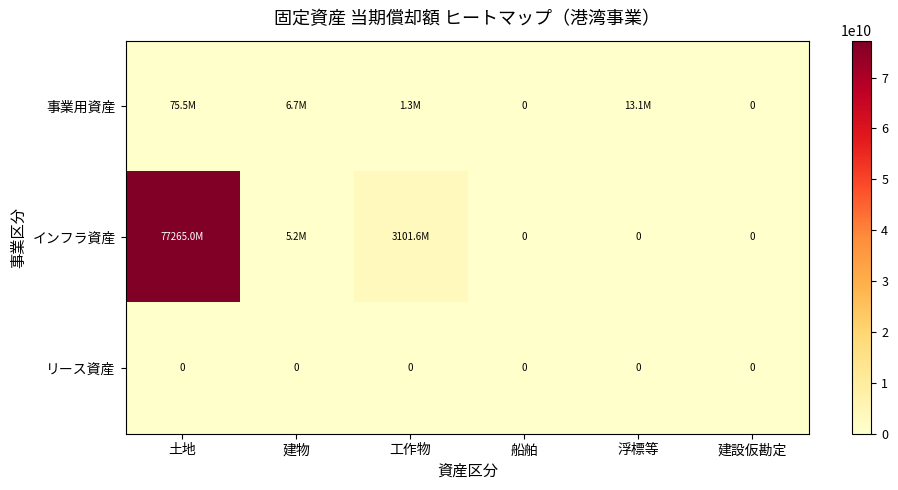

Between 建物 and 建設仮勘定, which is larger?

建物